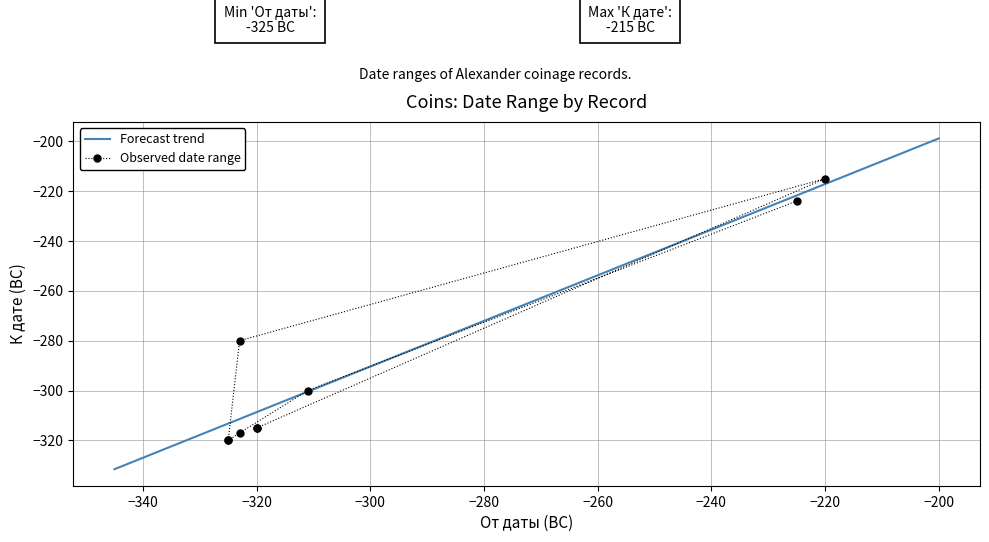

What is the sum of all values?

-2606